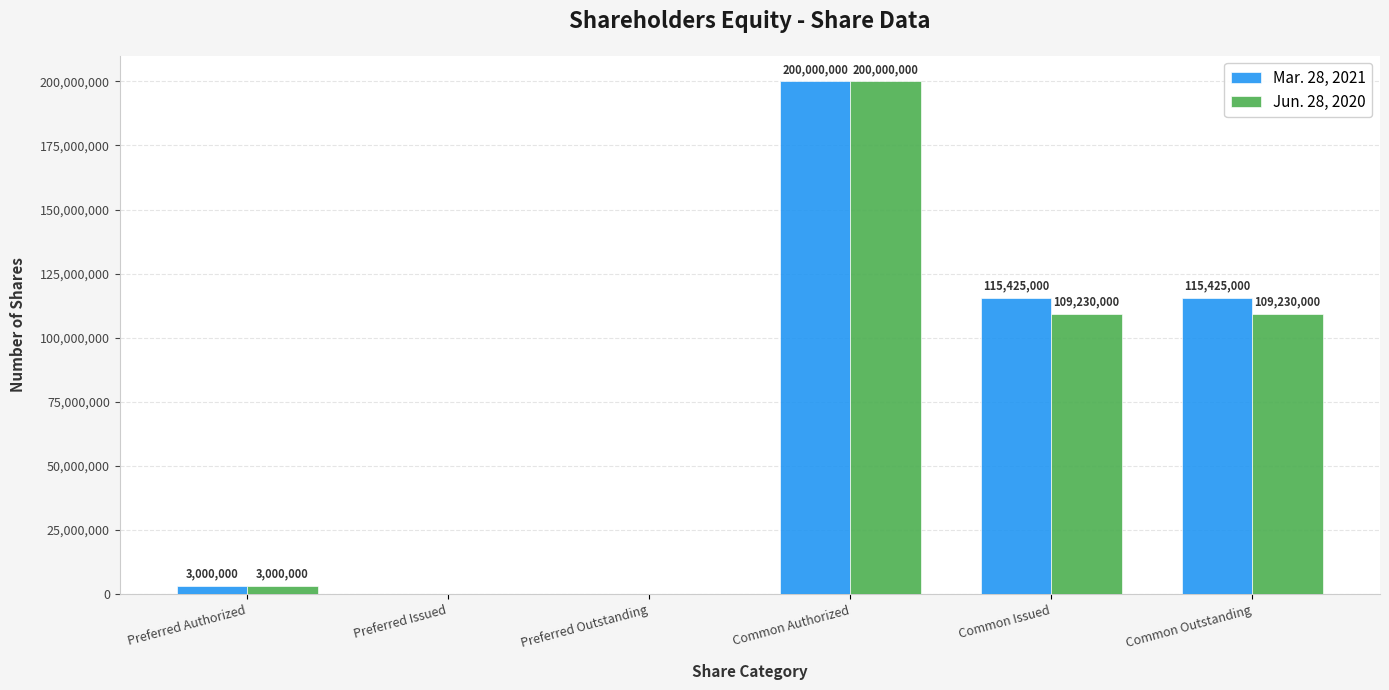

Which series has the largest total across all categories?

Mar. 28, 2021